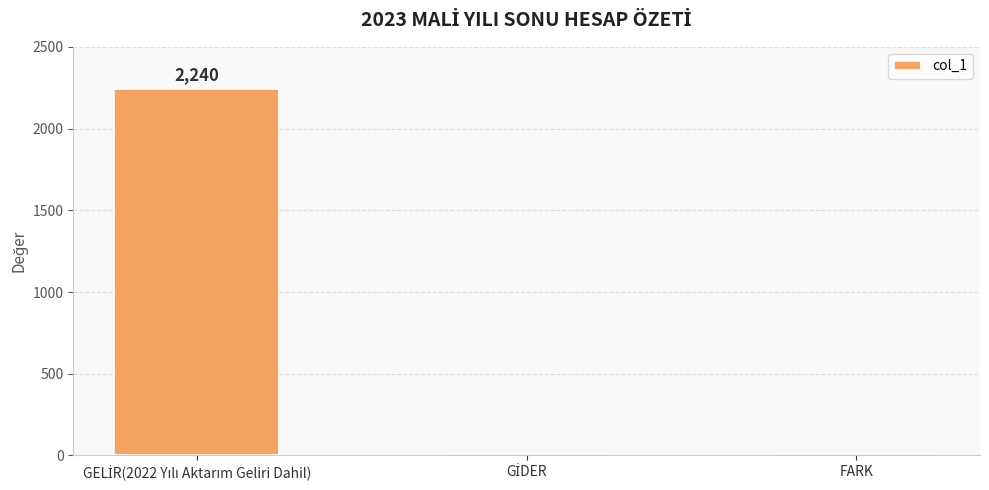

The chart shows a value of 0 at FARK. True or false?

True